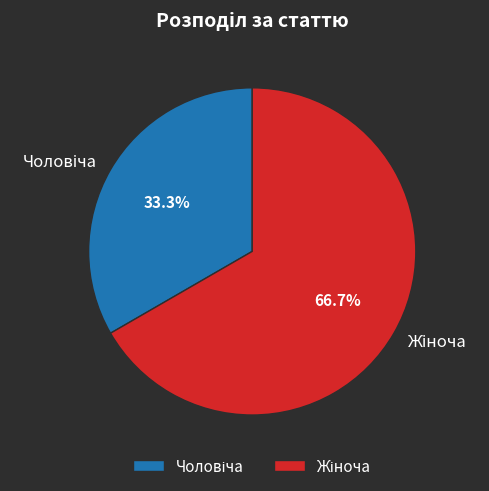

Is there a majority slice in this chart?

Yes